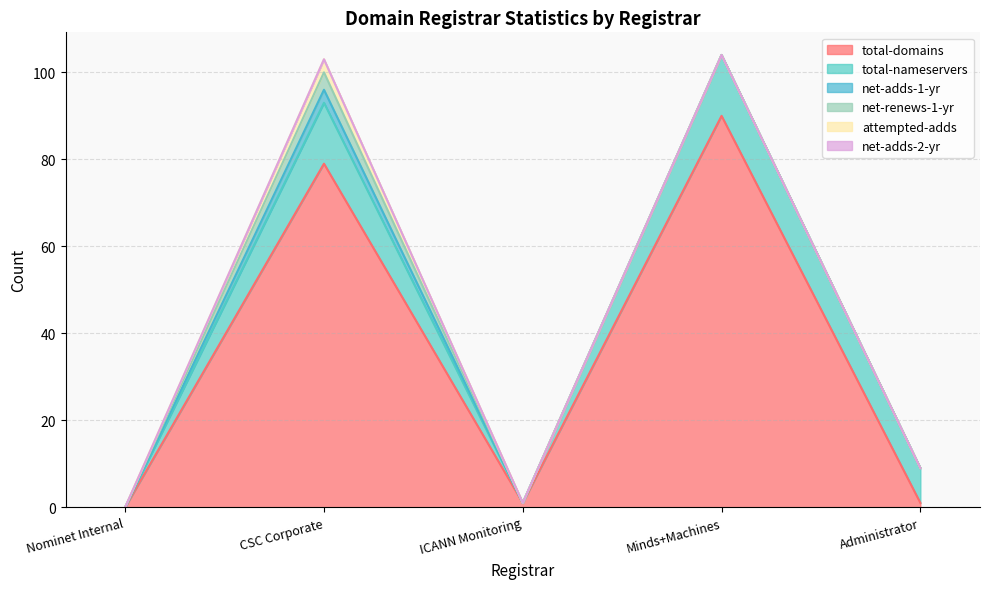

How many lines are shown in the chart?

6